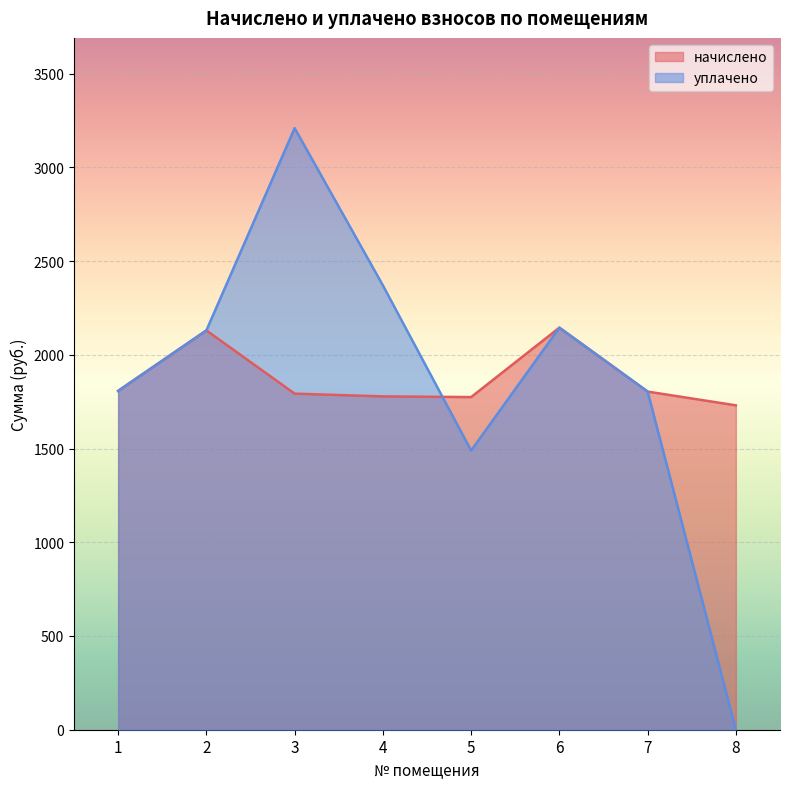

At which label does начислено reach its peak?

6